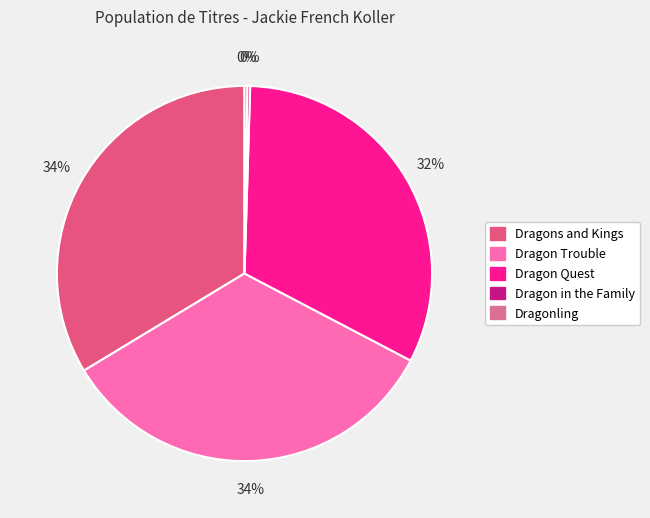

To the nearest percent, what is the difference between the Dragons and Kings and Dragonling slice percentages?

33%